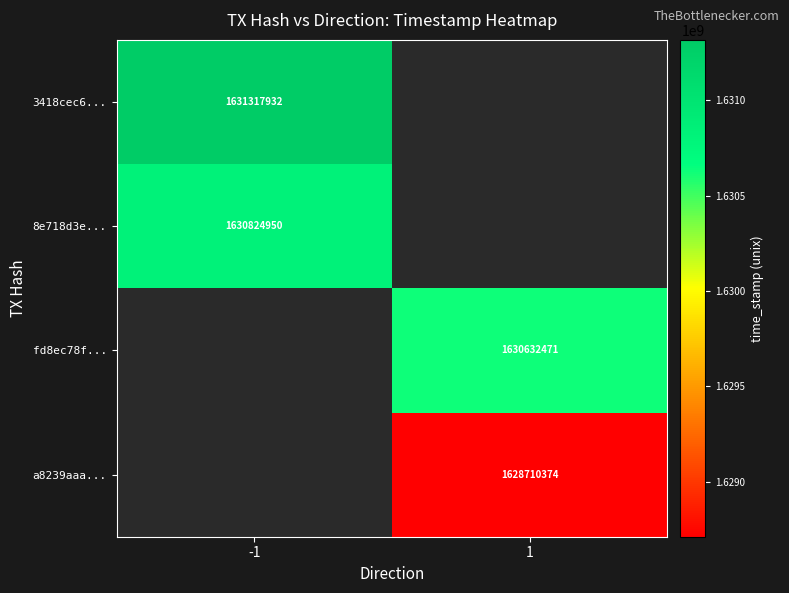

List the labels in order of 8e718d3e... value, smallest first.

-1, 1